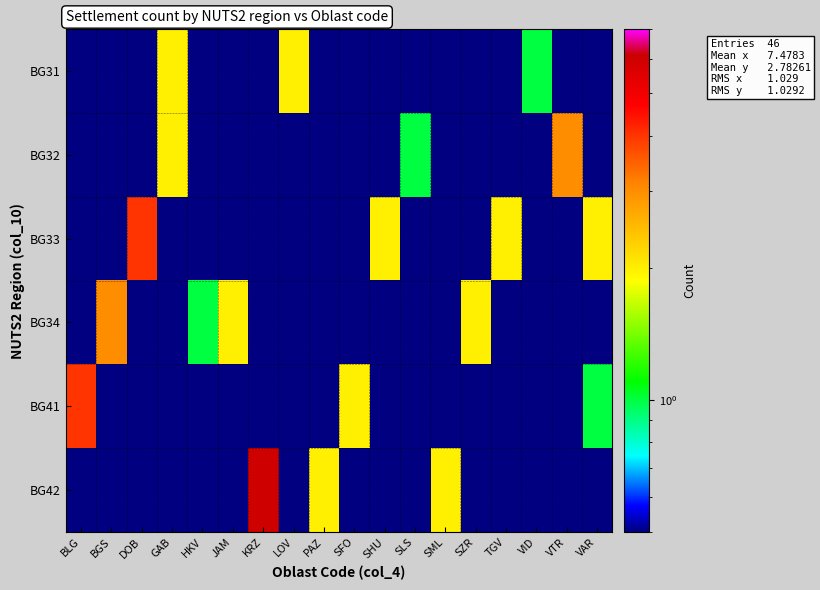

What is the smallest value displayed?

0.5